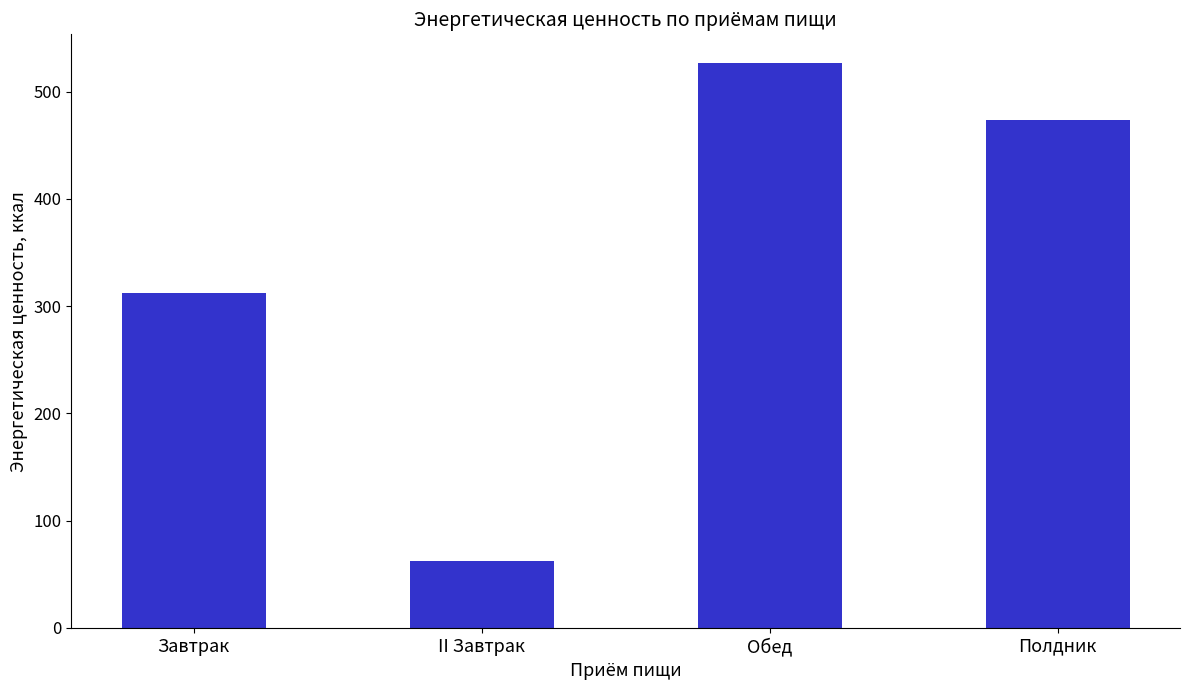

What is the label of the 1st bar from the left?

Завтрак